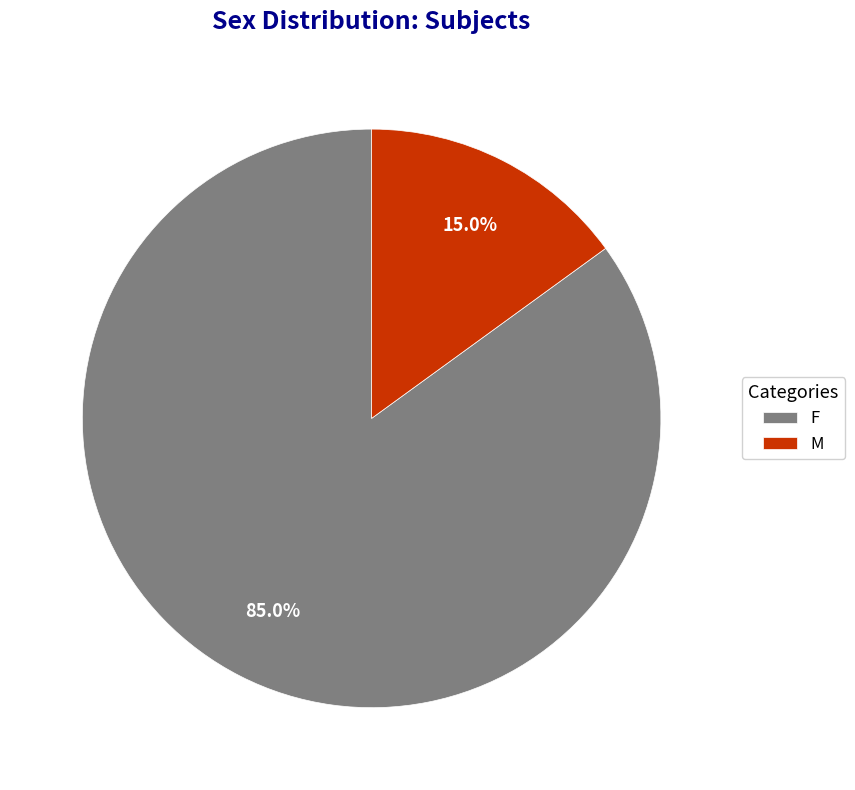

Does any single category account for the majority?

Yes